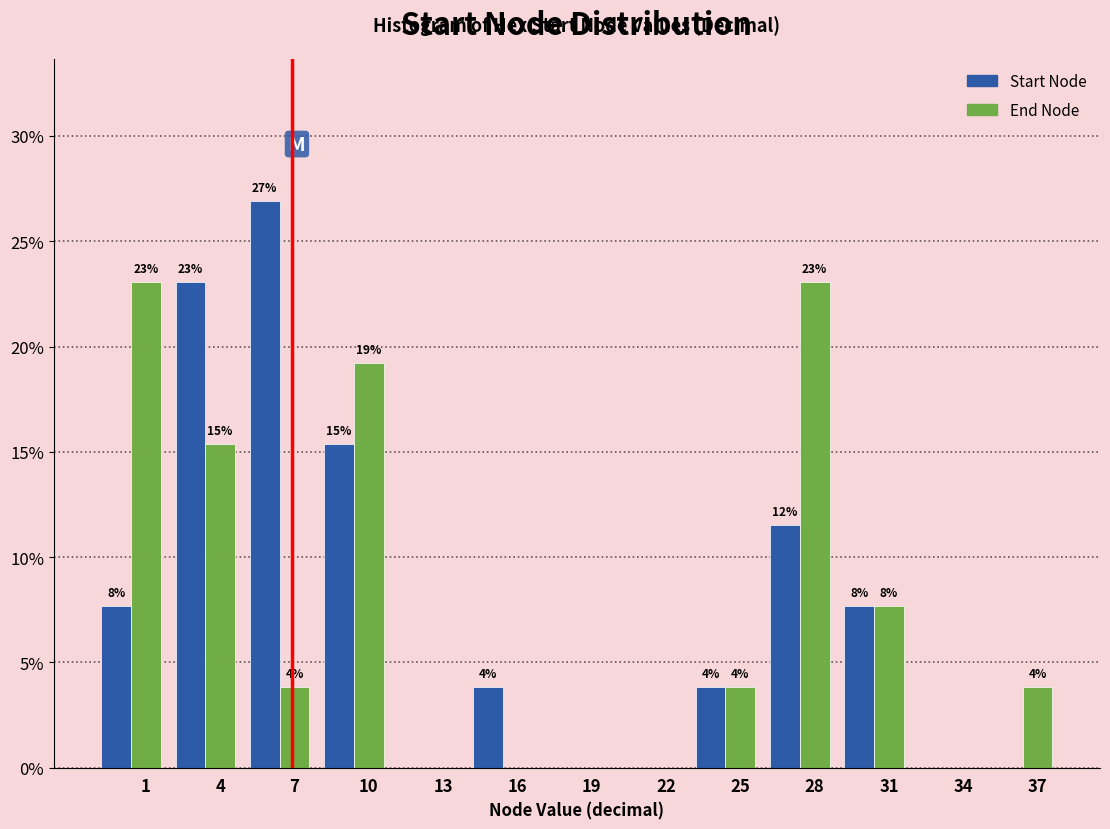

What are all the series names shown in the legend?

Start Node, End Node